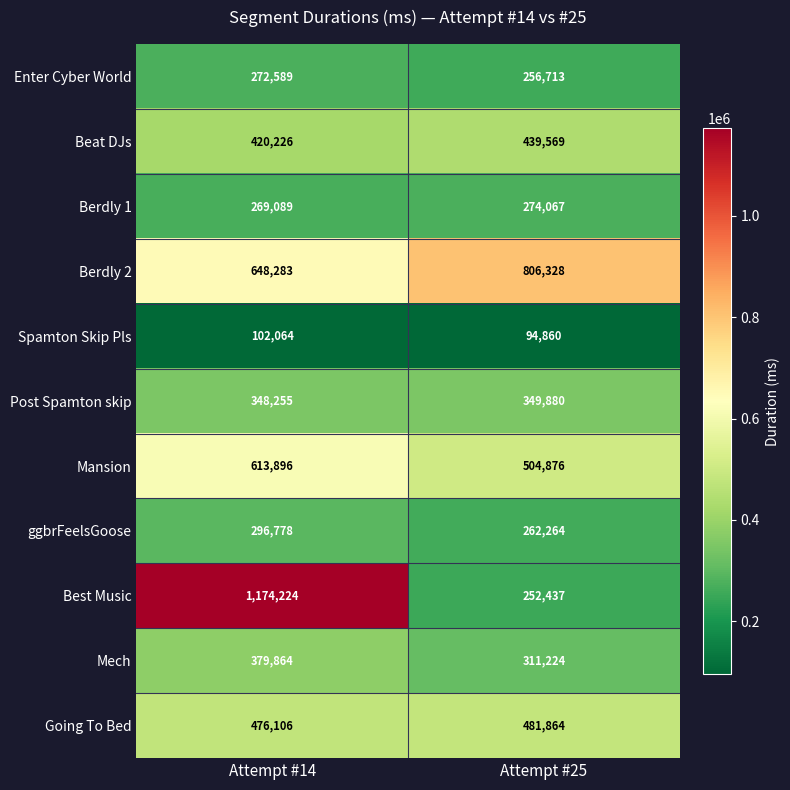

Reading left to right, list all the values displayed in this chart.

Enter Cyber World: 272589	256713
Beat DJs: 420226	439569
Berdly 1: 269089	274067
Berdly 2: 648283	806328
Spamton Skip Pls: 102064	94860
Post Spamton skip: 348255	349880
Mansion: 613896	504876
ggbrFeelsGoose: 296778	262264
Best Music: 1174224	252437
Mech: 379864	311224
Going To Bed: 476106	481864